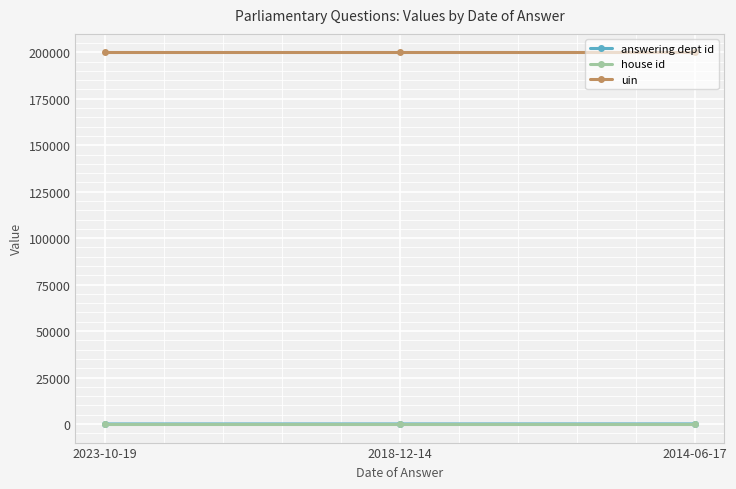

The uin series shows 58441 at 2018-12-14. True or false?

False